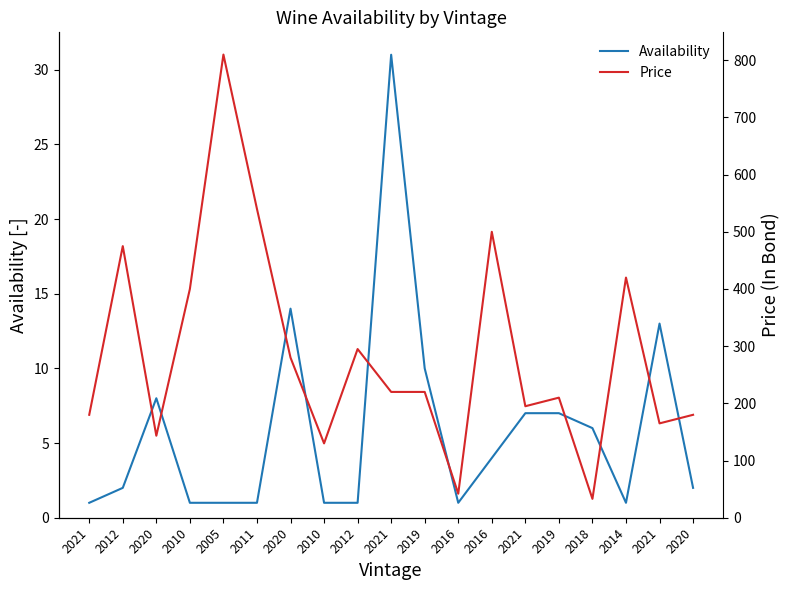

What is the total value across all series at 2012?

477.0